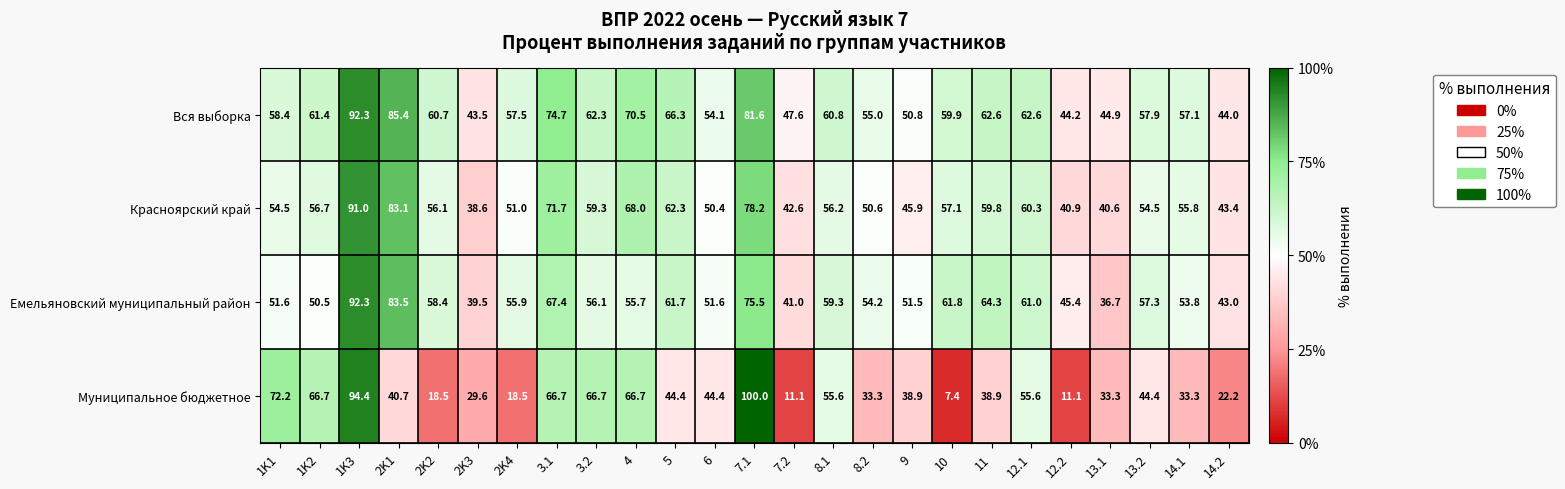

Is the value of Муниципальное бюджетное at 13.1 greater than the value of Емельяновский муниципальный район at 13.1?

No